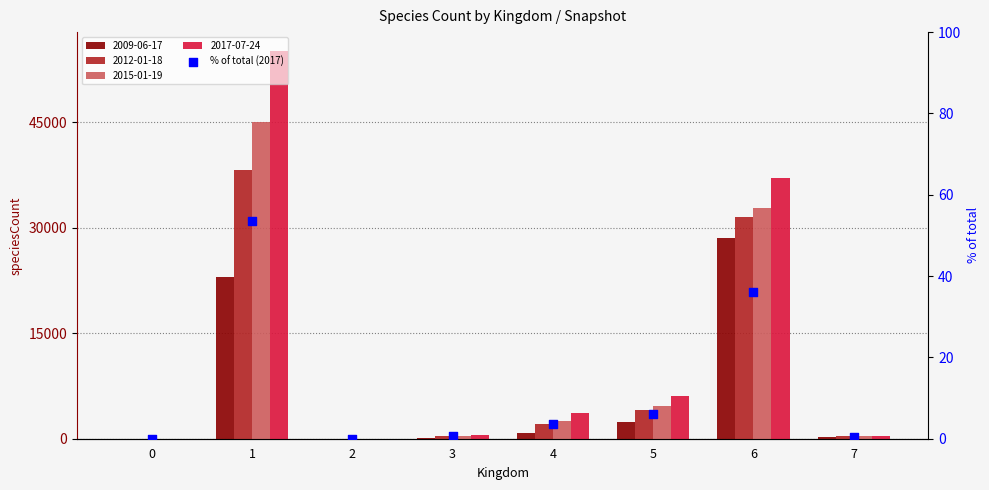

Which has a higher value, 5 or 2?

5